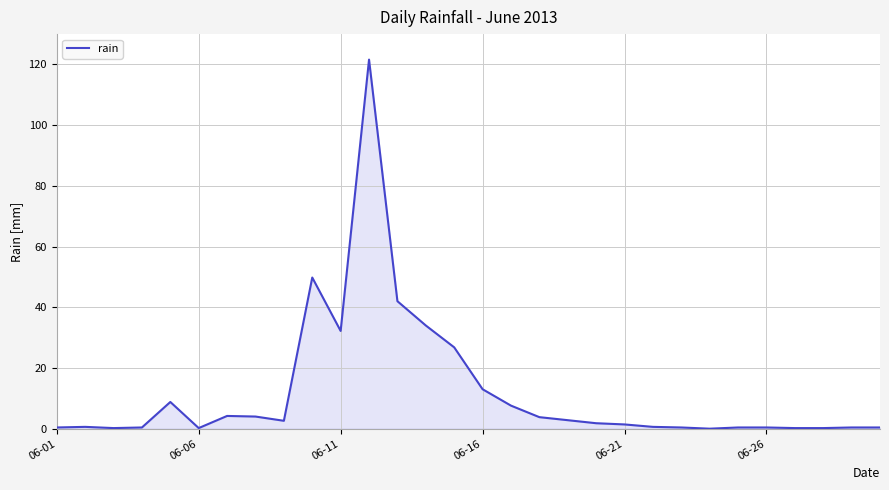

Does the chart have visible grid lines?

Yes